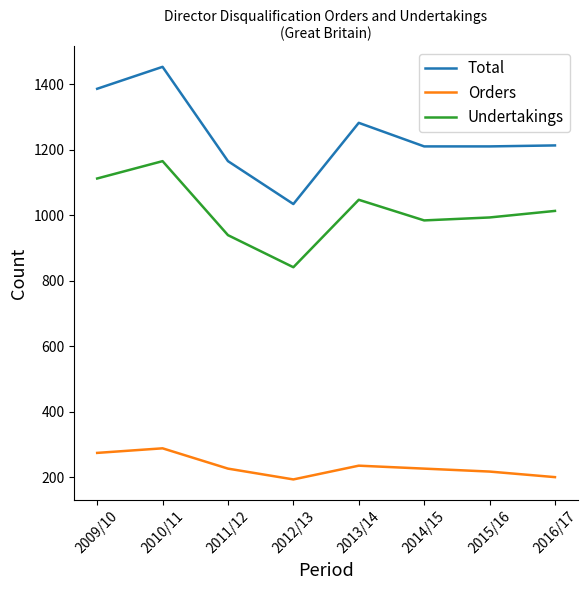

True or false: Total and Undertakings intersect in this chart.

False